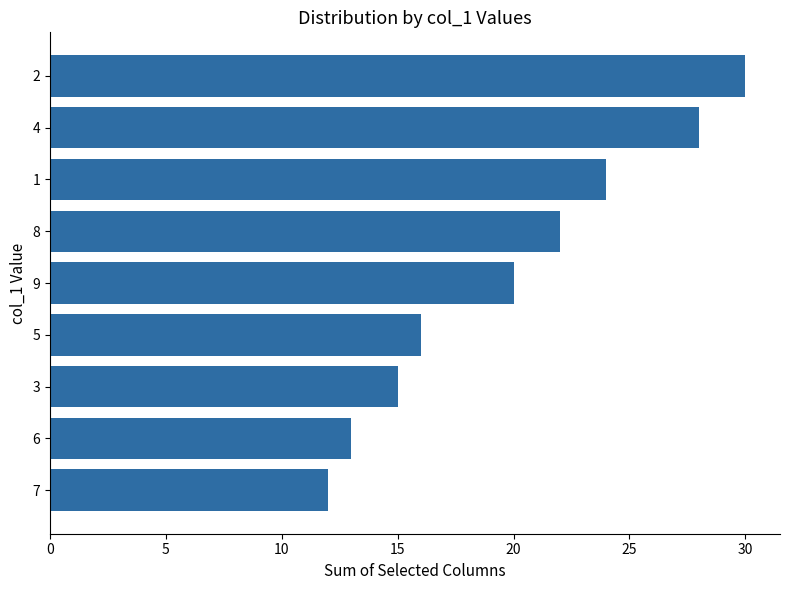

Which has a higher value, 5 or 6?

5